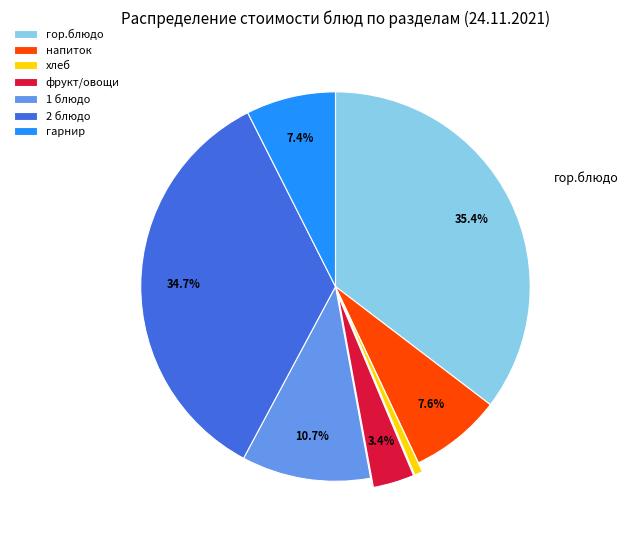

Is there a majority slice in this chart?

No